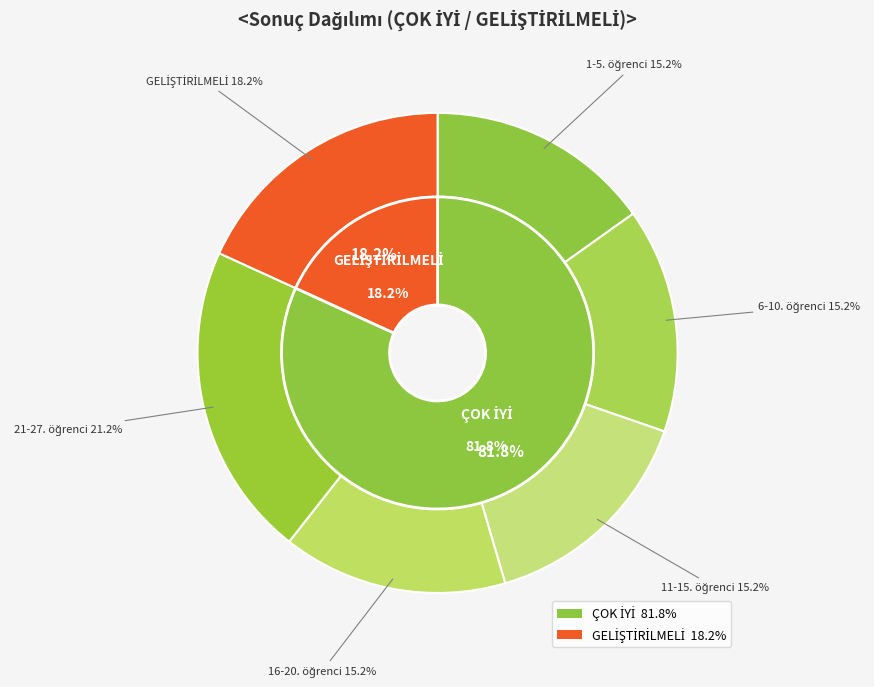

To the nearest percent, what is the combined percentage of ÇOK İYİ and GELİŞTİRİLMELİ 2?

100%